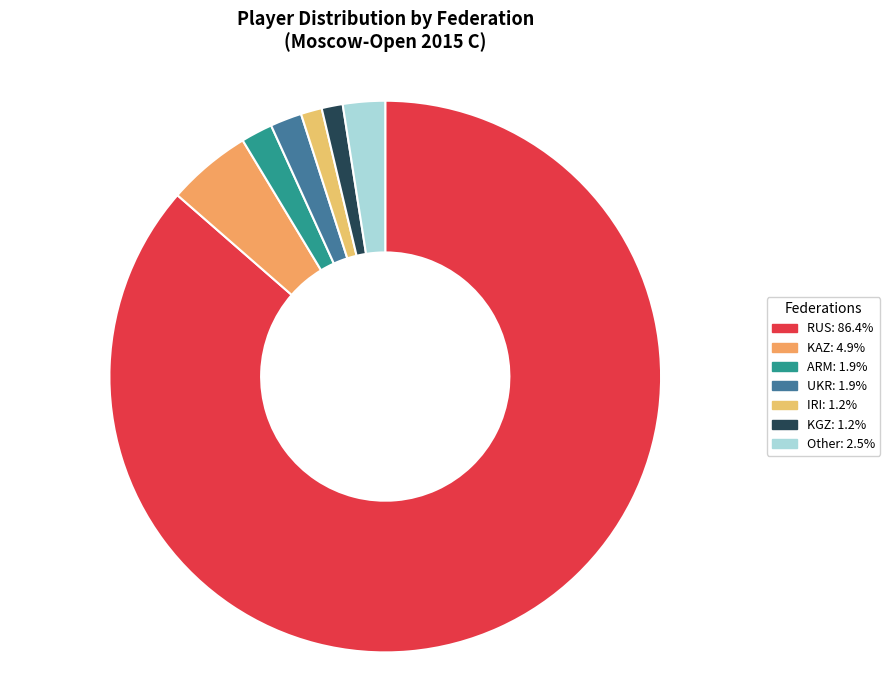

To the nearest percent, what portion does ARM represent?

2%